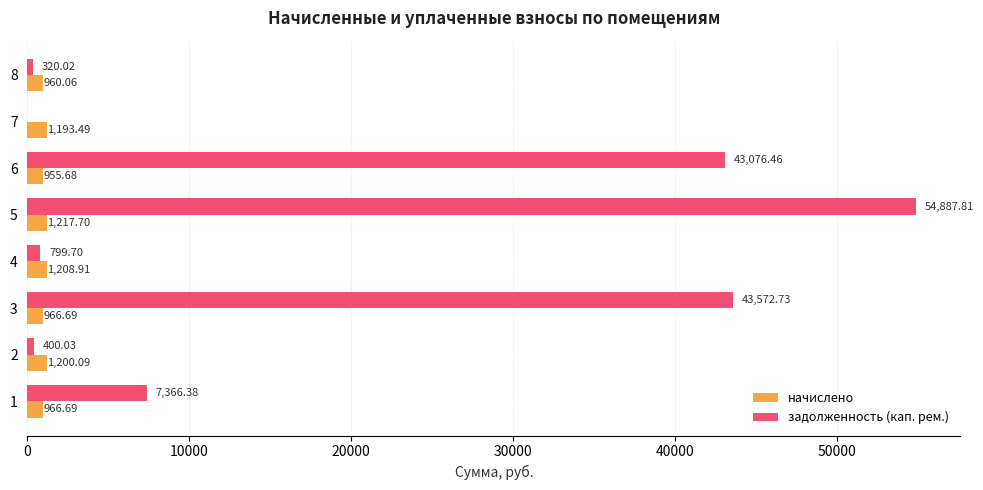

What is the sum of all задолженность (кап. рем.) values?

150423.1